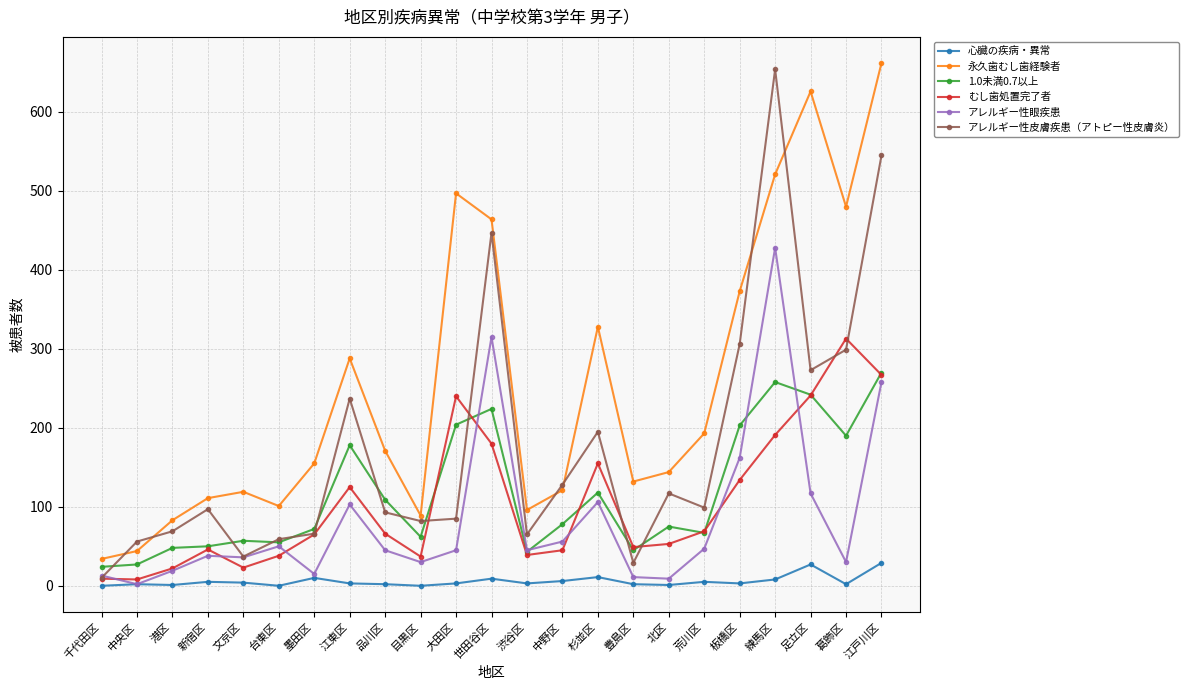

What is the label of the 18th point from the right?

台東区